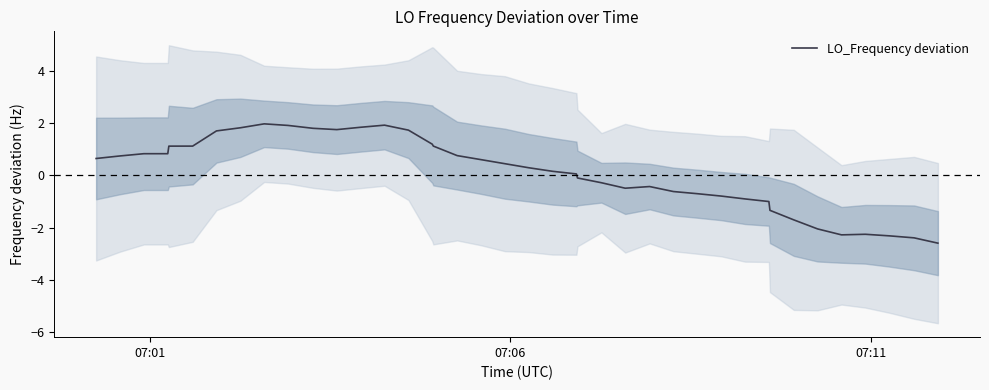

Does the chart have visible grid lines?

No